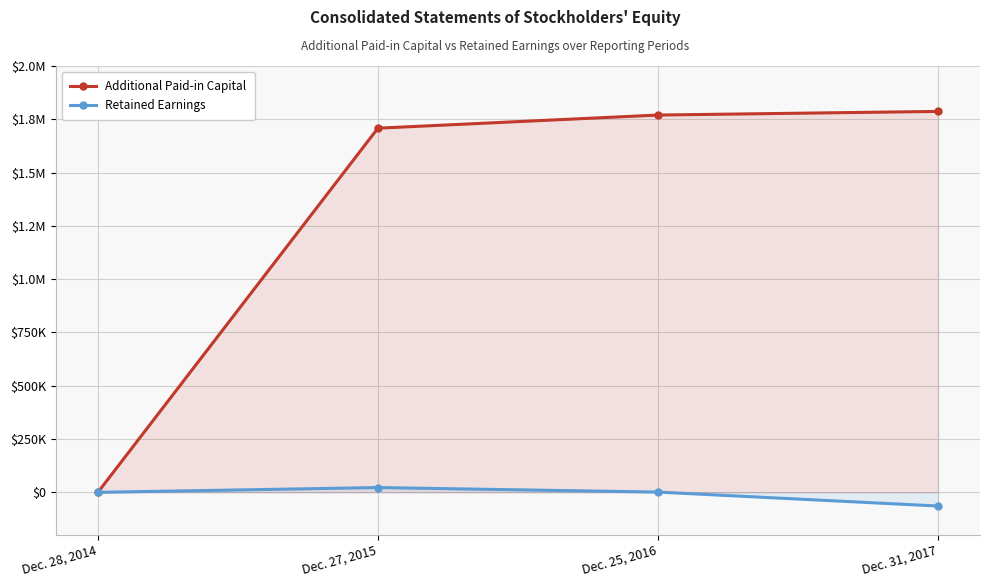

At which category does Retained Earnings reach its first local peak?

Dec. 27, 2015